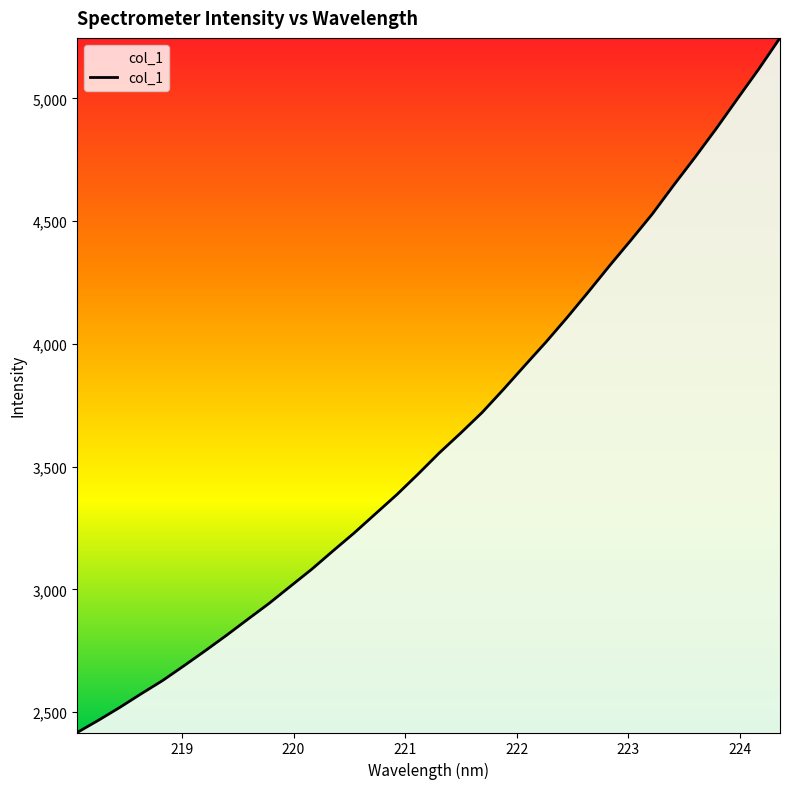

What is the smallest value displayed?

2417.1